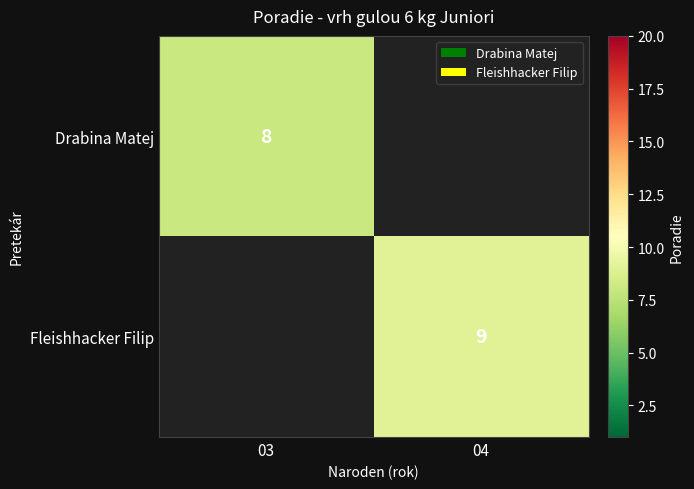

Is it true that Fleishhacker Filip equals 14 at 04?

False